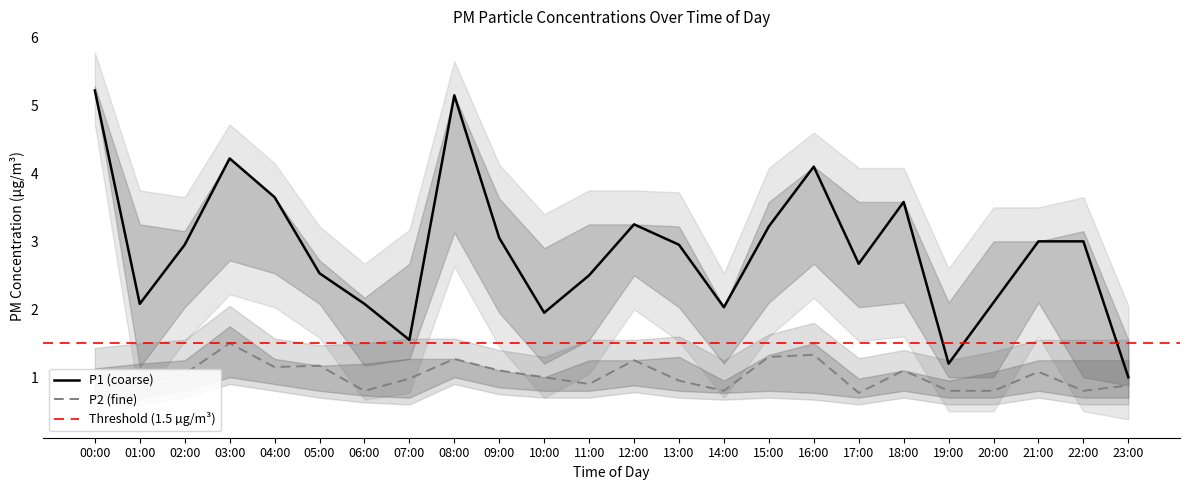

List the series in order of their peak value, highest first.

P1, P2